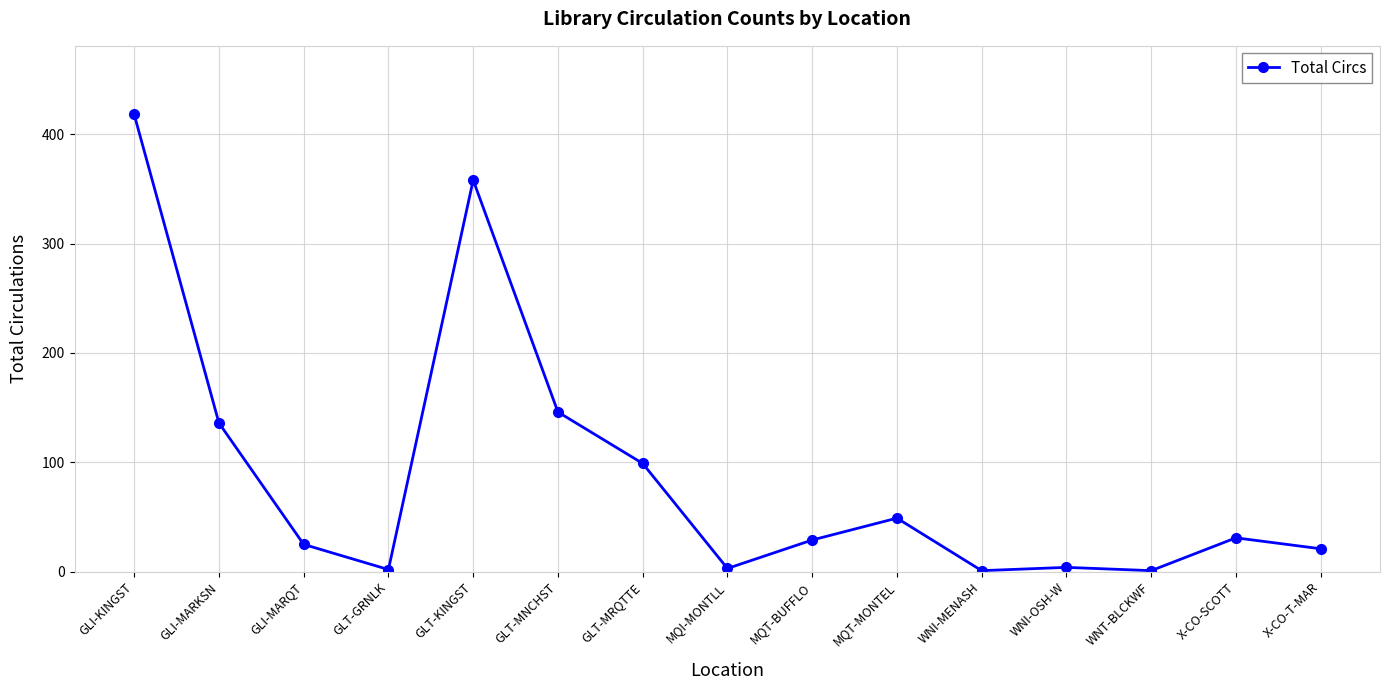

At which category does the data reach its first local peak?

GLT-KINGST